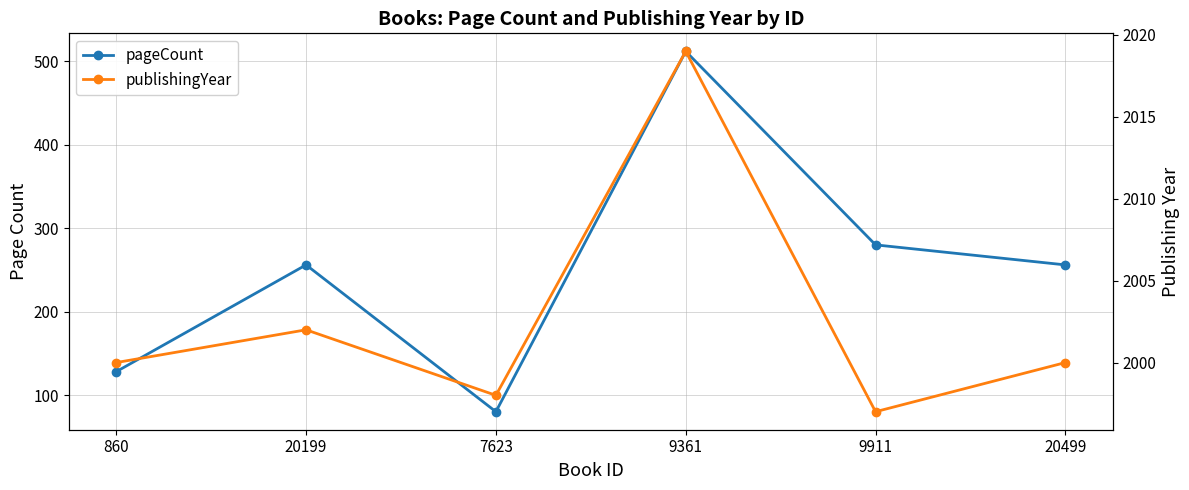

What is the maximum value for pageCount?

512